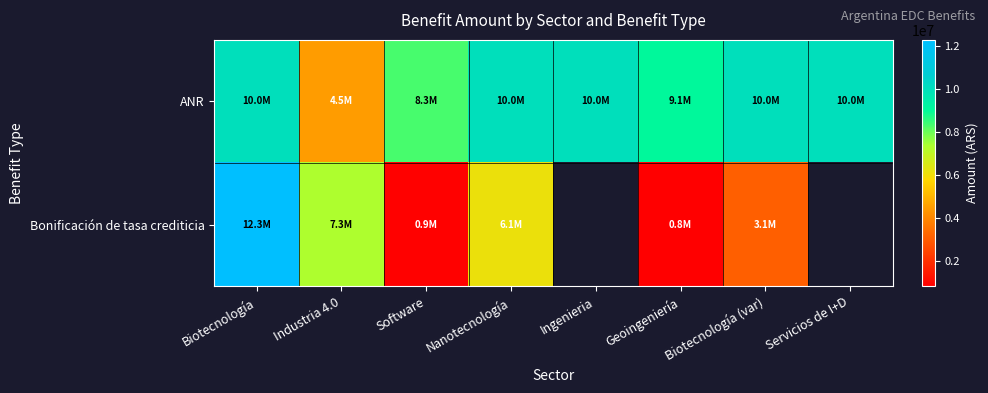

What is the approximate value of Bonificación de tasa crediticia at Industria 4.0?

7318599.6